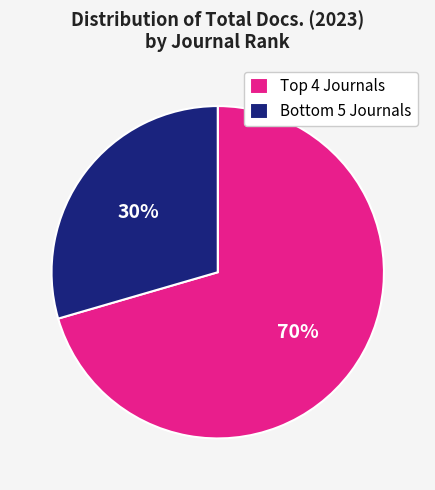

To the nearest percent, what is the average slice percentage?

50%